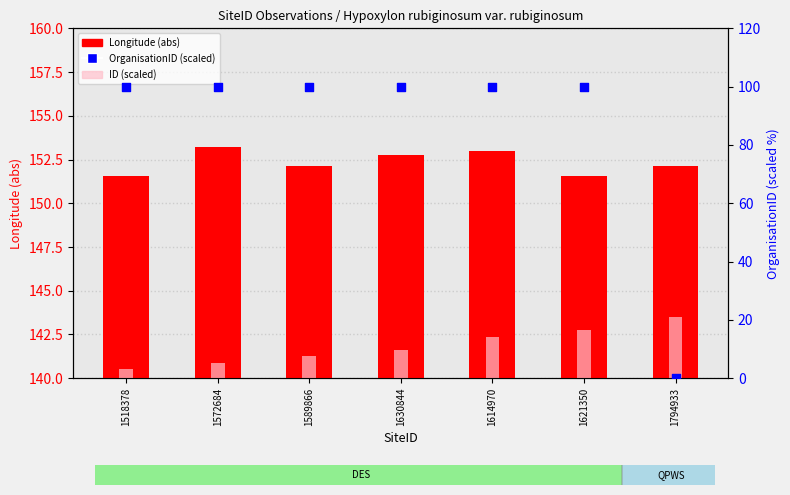

What are all the series names shown in the legend?

Longitude (abs), ID (scaled), OrganisationID (scaled)